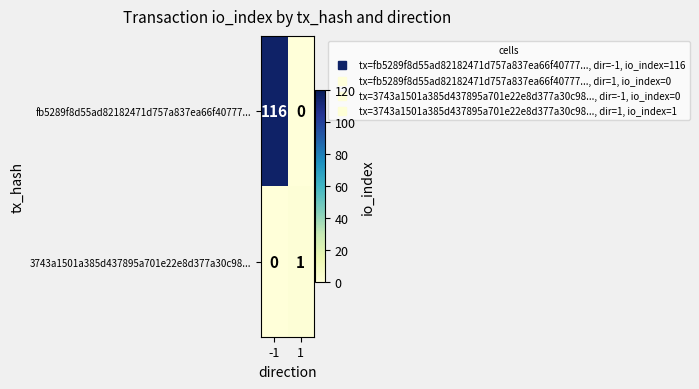

Which series has the widest spread of values?

fb5289f8d55ad82182471d757a837ea66f40777...